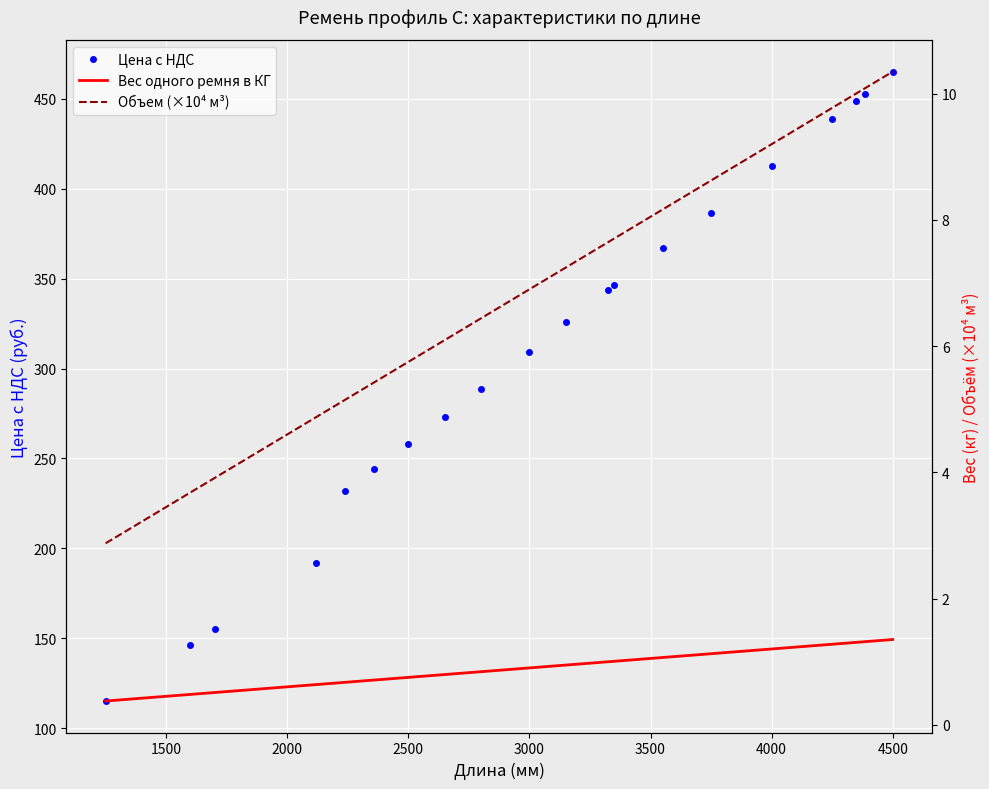

True or false: Вес одного ремня в КГ and Объем (×10⁴ м³) intersect in this chart.

False